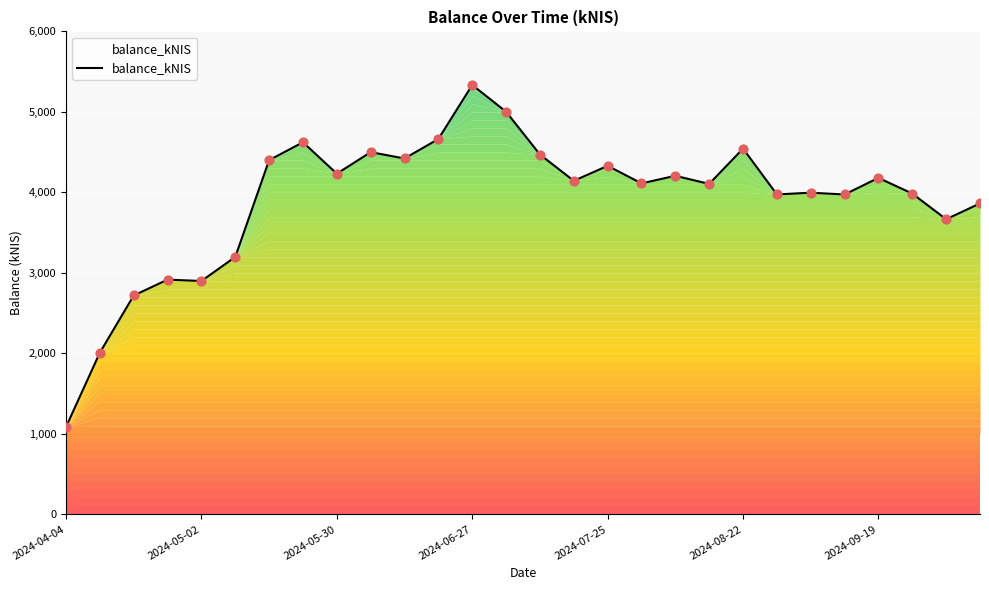

What is the greatest value displayed?

5334.3